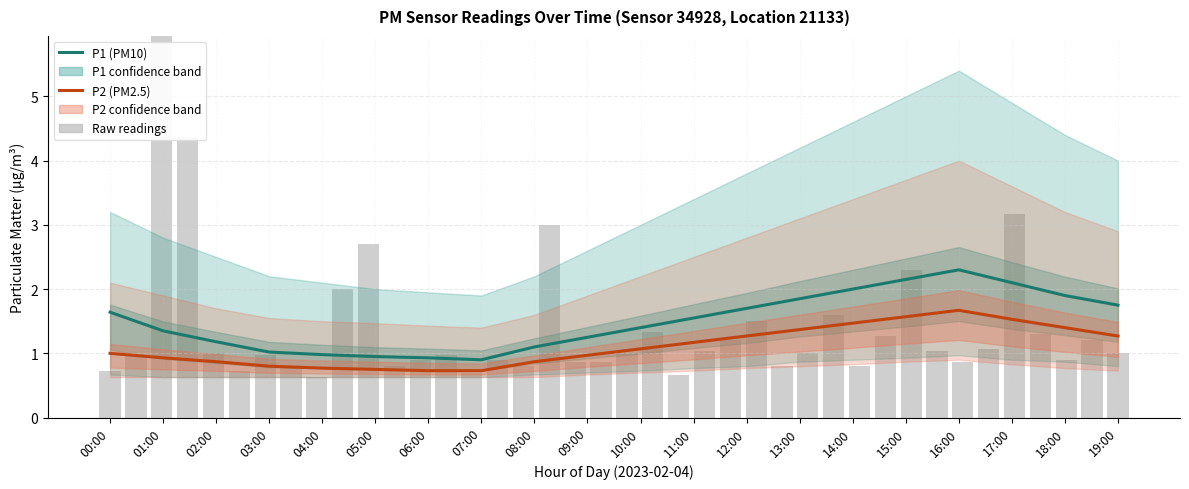

Between 14:00 and 18:00, which is larger?

14:00